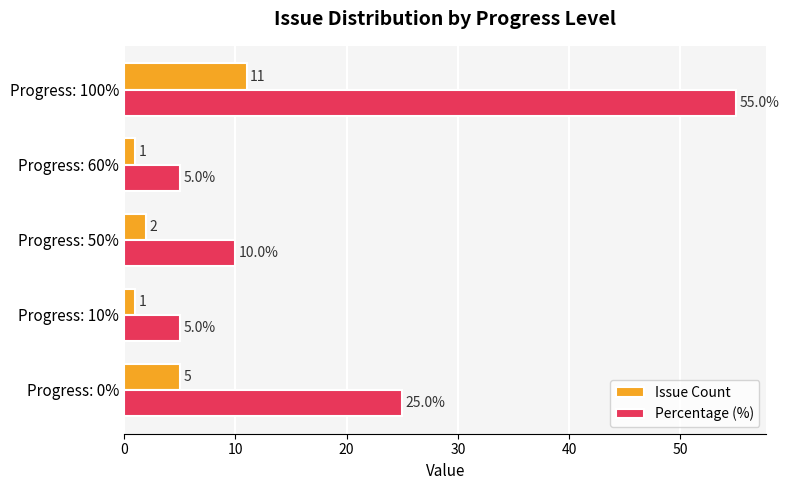

Count the number of categories in the chart.

5